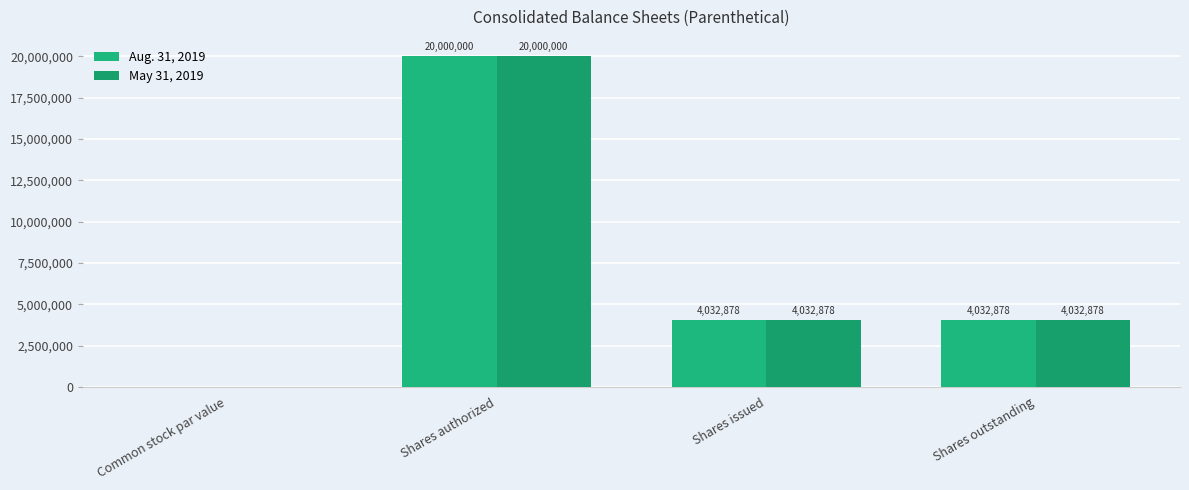

Are the bars grouped side by side (vs. stacked)?

Yes